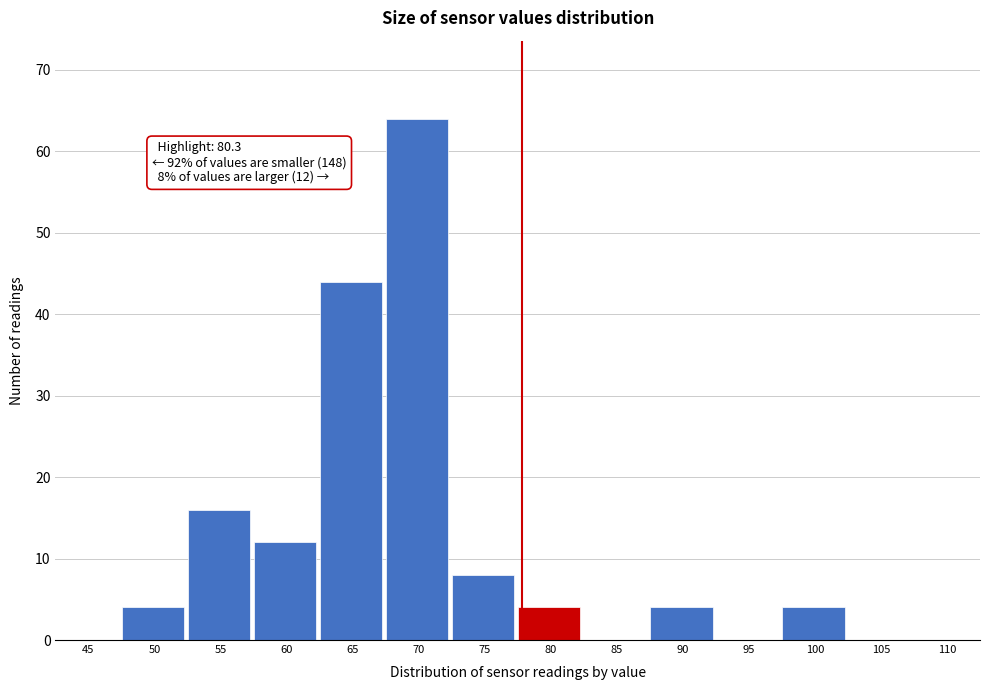

Reading left to right, transcribe all the data shown in this chart.

45=0	50=4	55=16	60=12	65=44	70=64	75=8	80=4	85=0	90=4	95=0	100=4	105=0	110=0